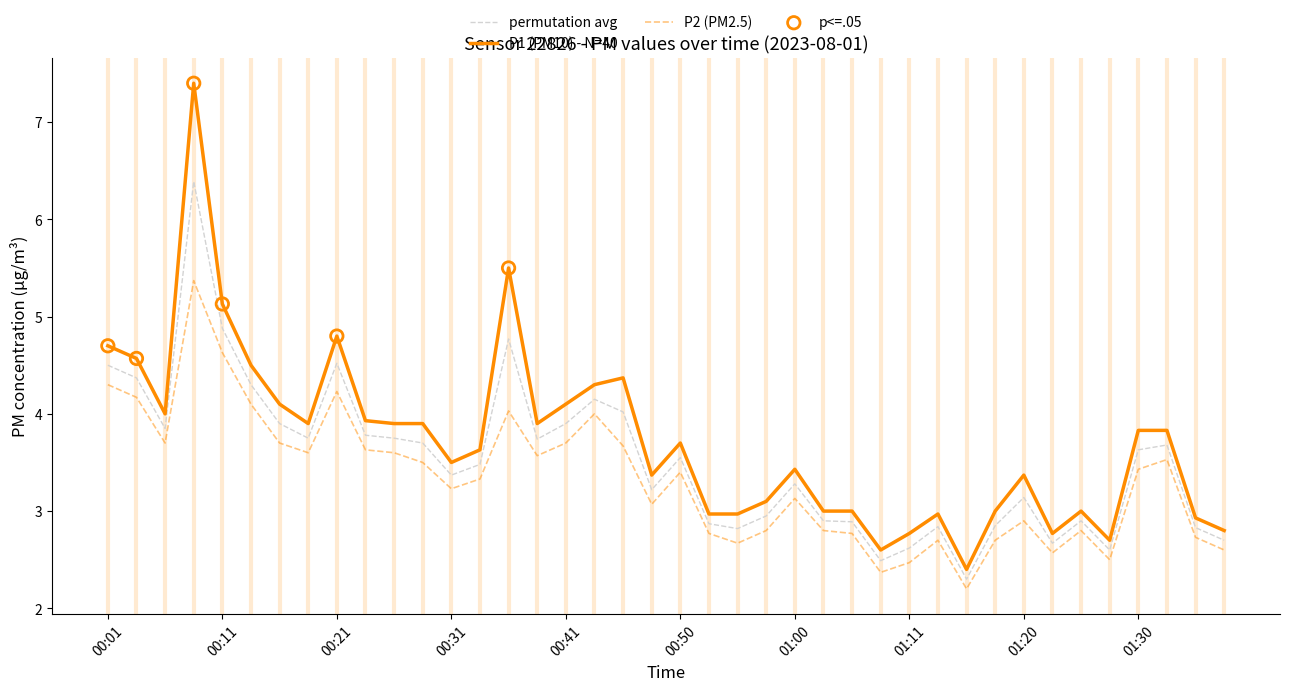

Which series has the largest total across all categories?

P1 (PM10) - N=40